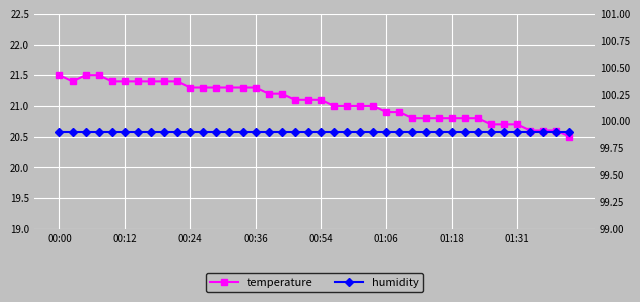

True or false: humidity and temperature cross at least once.

False